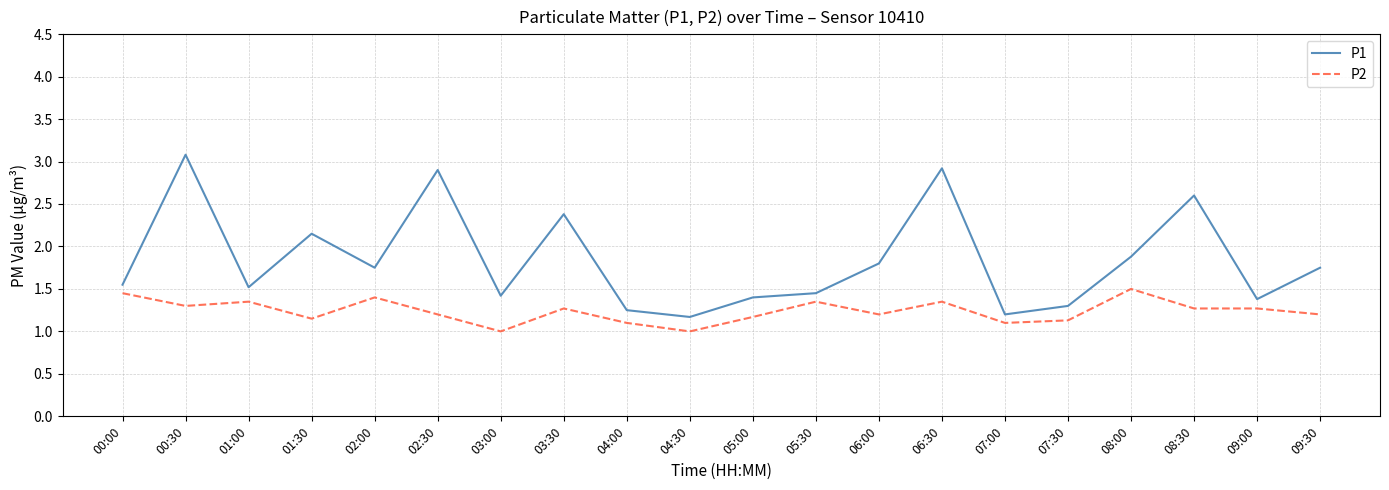

What is the difference between the maximum and minimum values in the P2 series?

0.5